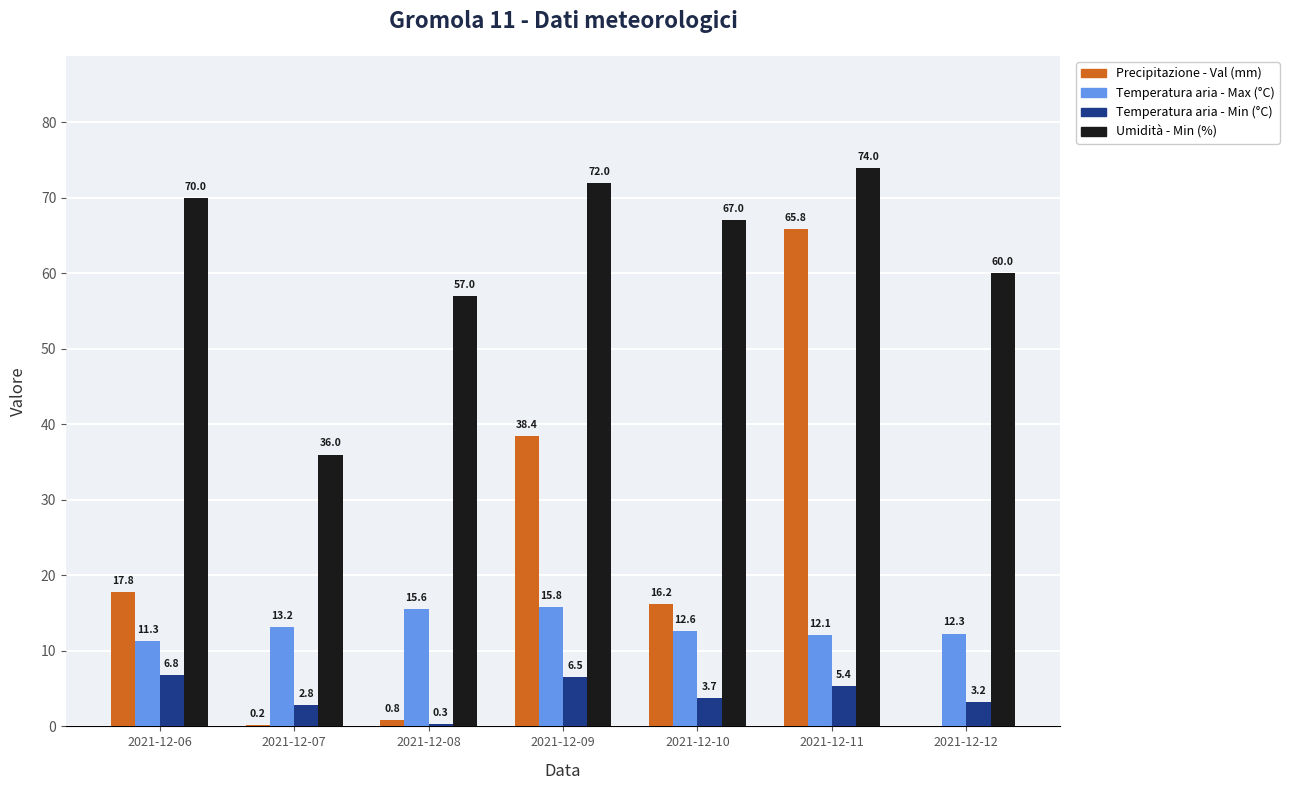

What is the total value across all series at 2021-12-08?

73.7